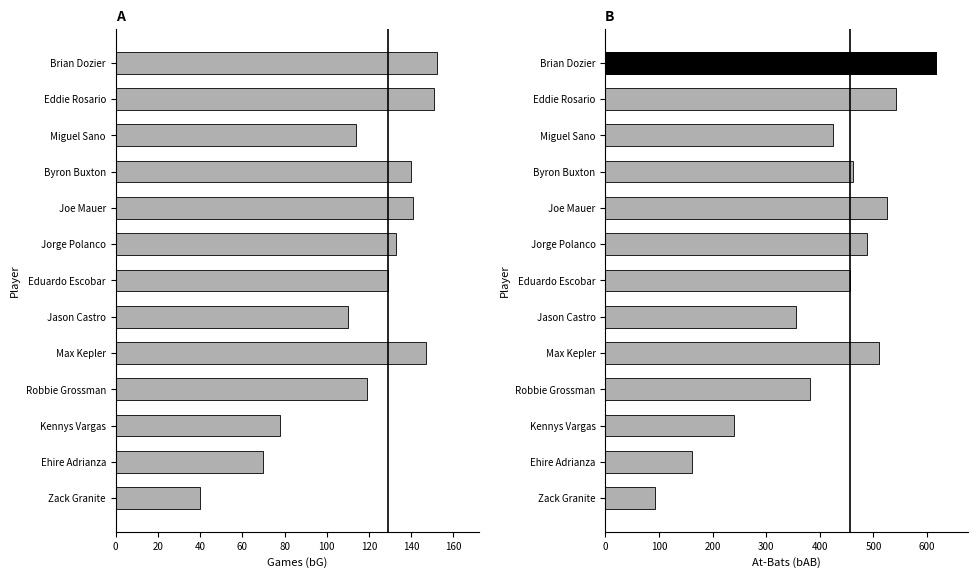

How many bars are there in total?

26